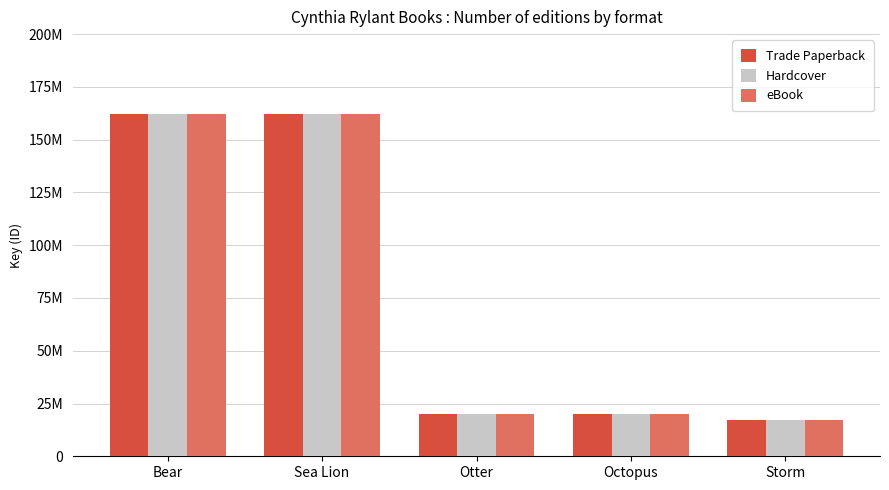

Reading left to right, transcribe all the data shown in this chart.

Trade Paperback: 162044383	162042996	20124301	20124374	16951400
Hardcover: 162044383	162042996	20124301	20124374	16951400
eBook: 162044383	162042996	20124301	20124374	16951400